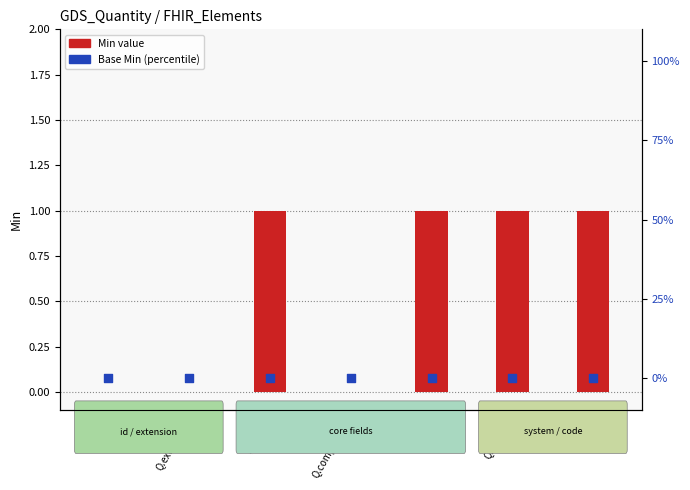

Which series contains the highest Y value?

Min